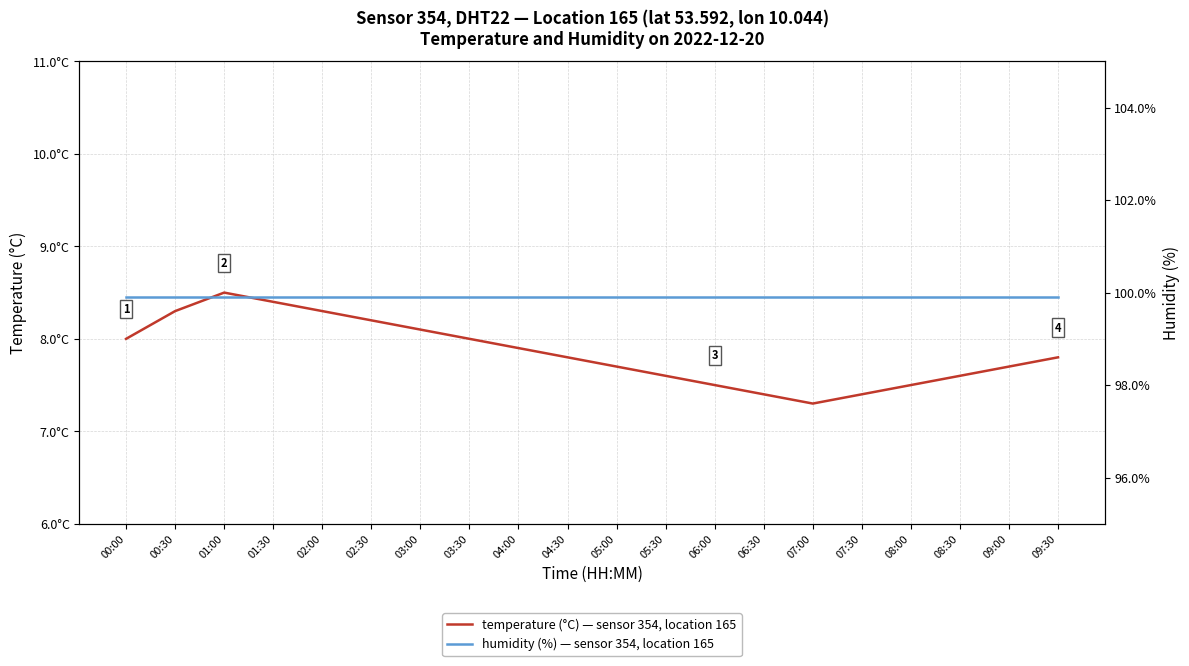

What is the label of the 4th point from the right?

08:00